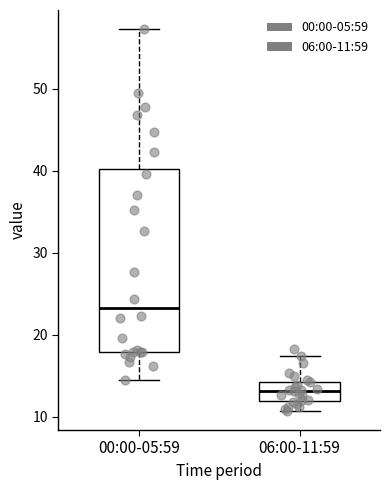

Where does the lower whisker of the box for 00:00-05:59 end on the y-axis? The values are not printed on the chart, so give them approximately, as read against the axis.

15